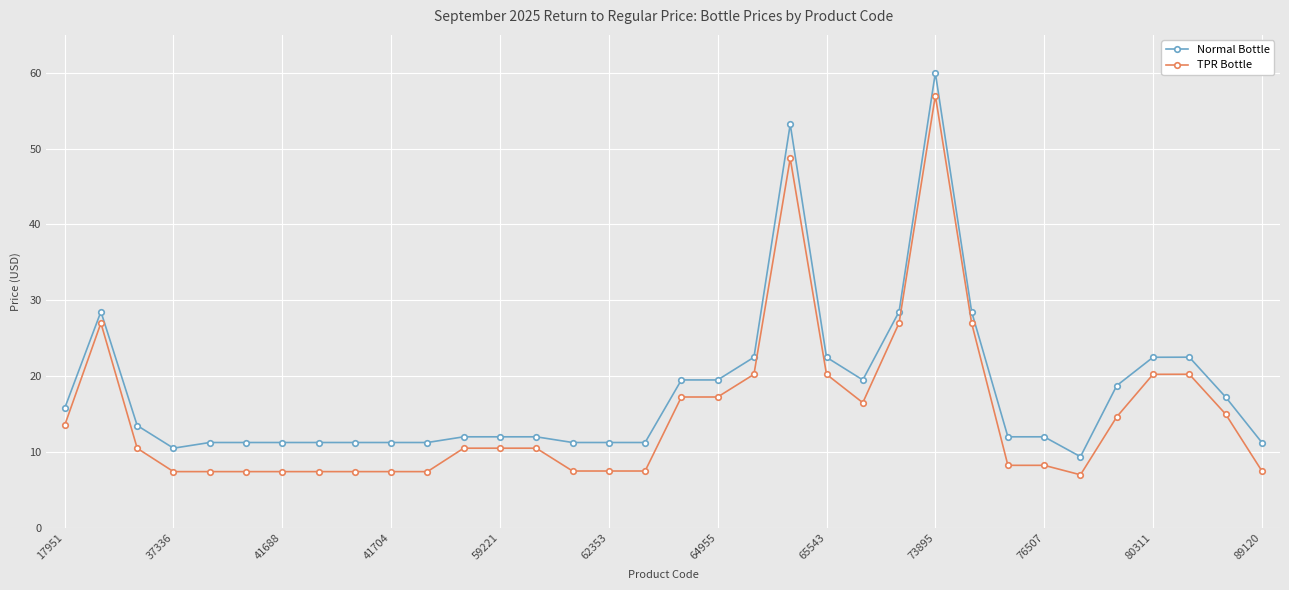

Count the number of categories in the chart.

34